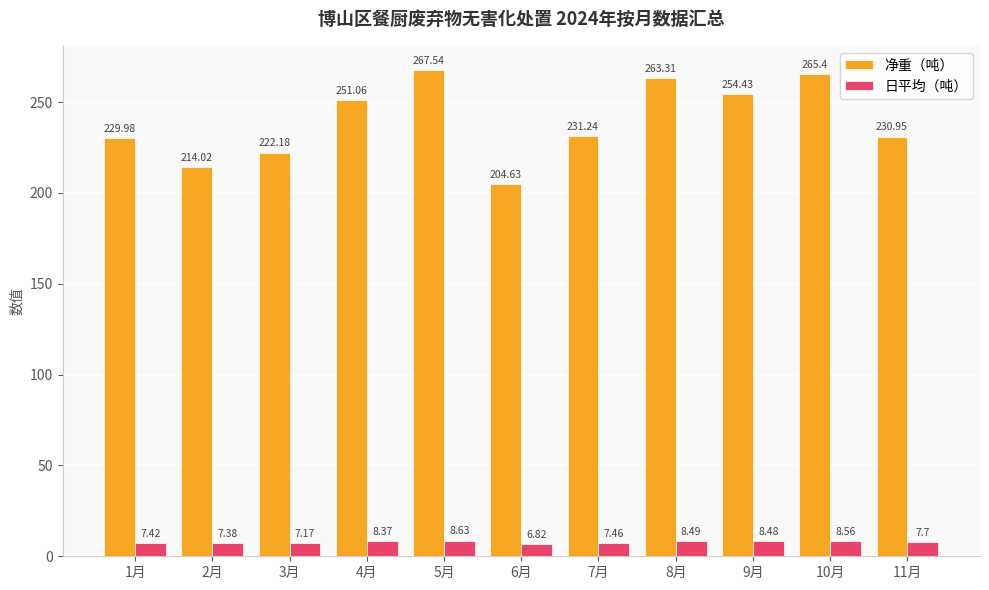

What is the value of the 日平均（吨） bar at the 6th from the left?

6.8